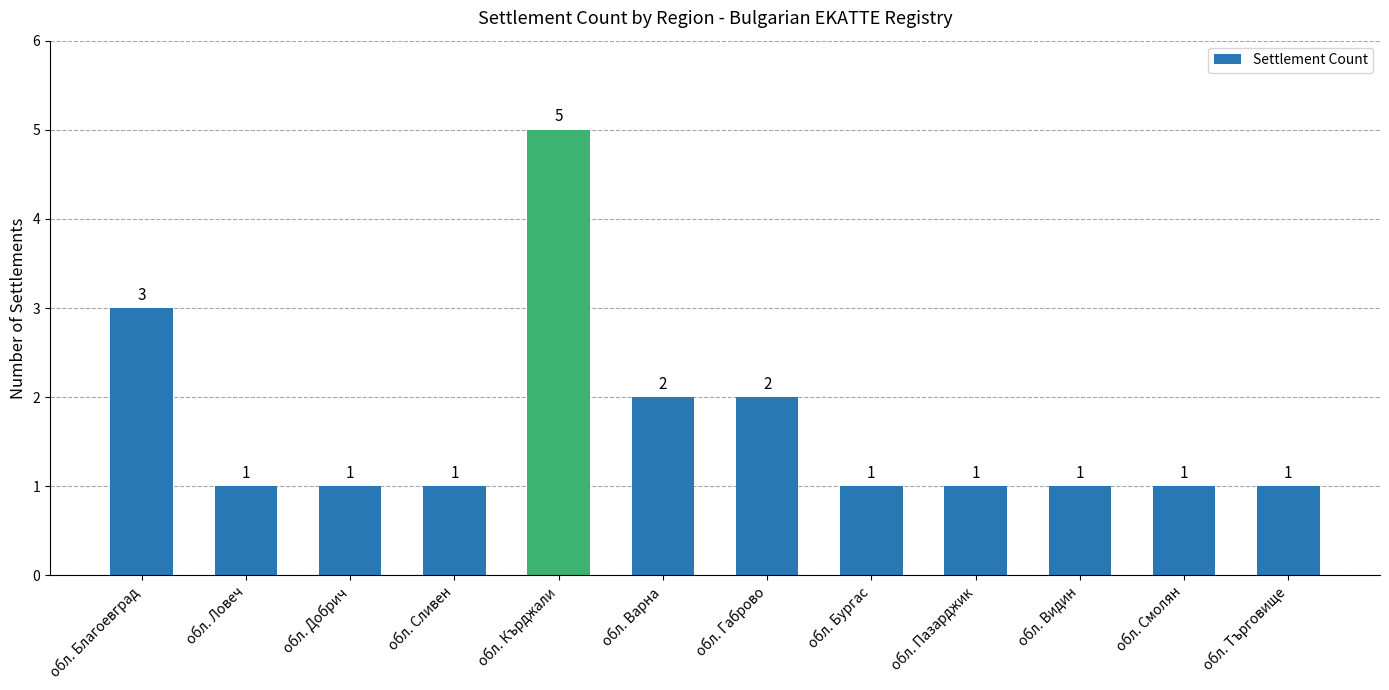

Read the value at обл. Варна.

2